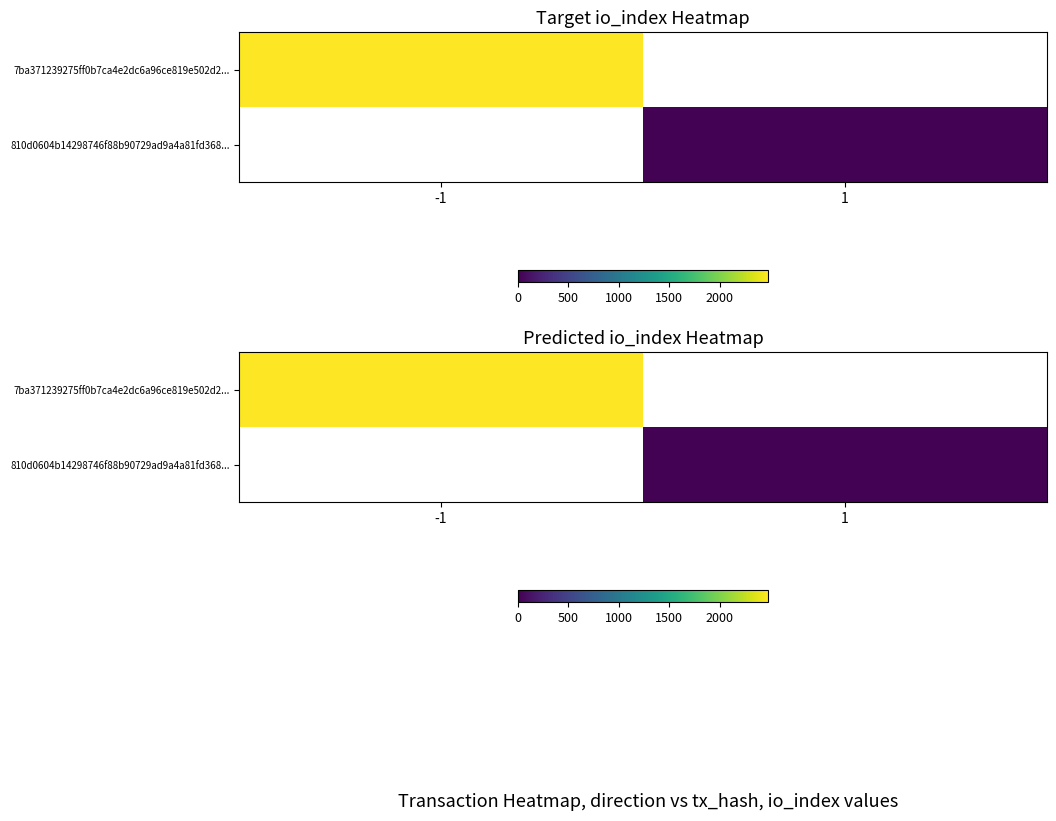

At which label is 7ba371239275ff0b7ca4e2dc6a96ce819e502d2... closest to 2478?

-1